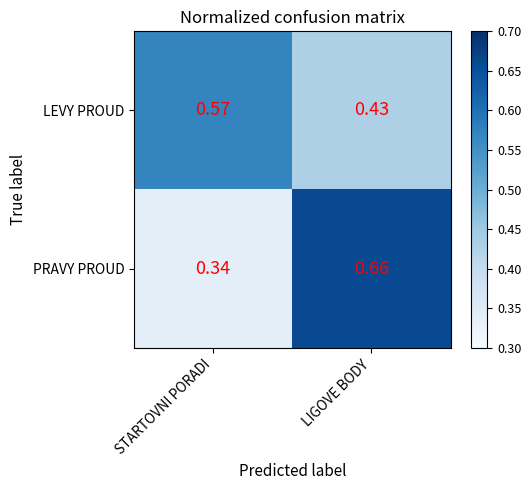

Which series has the widest spread of values?

PRAVY PROUD